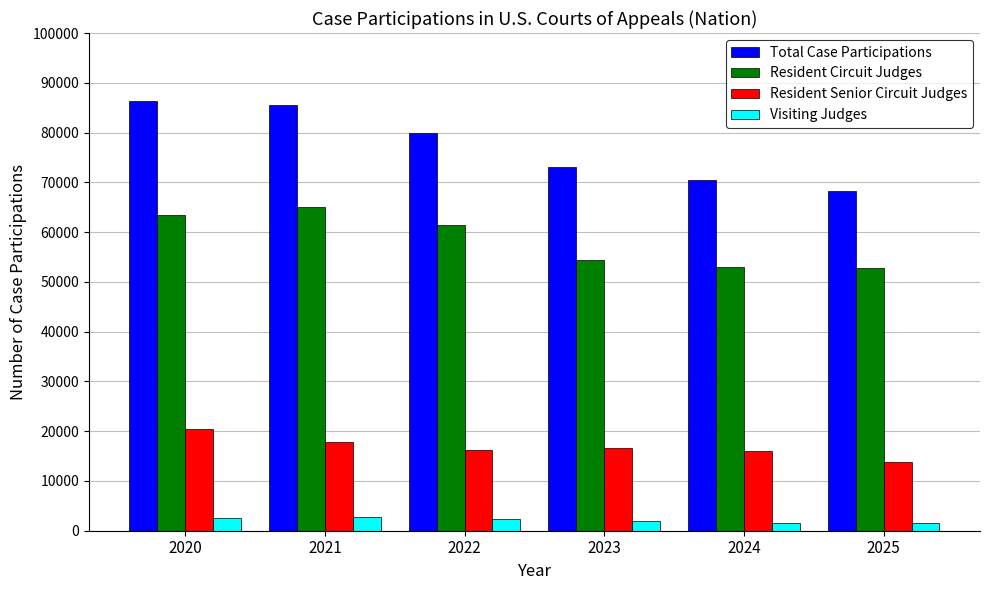

What are all the series names shown in the legend?

Total Case Participations, Resident Circuit Judges, Resident Senior Circuit Judges, Visiting Judges